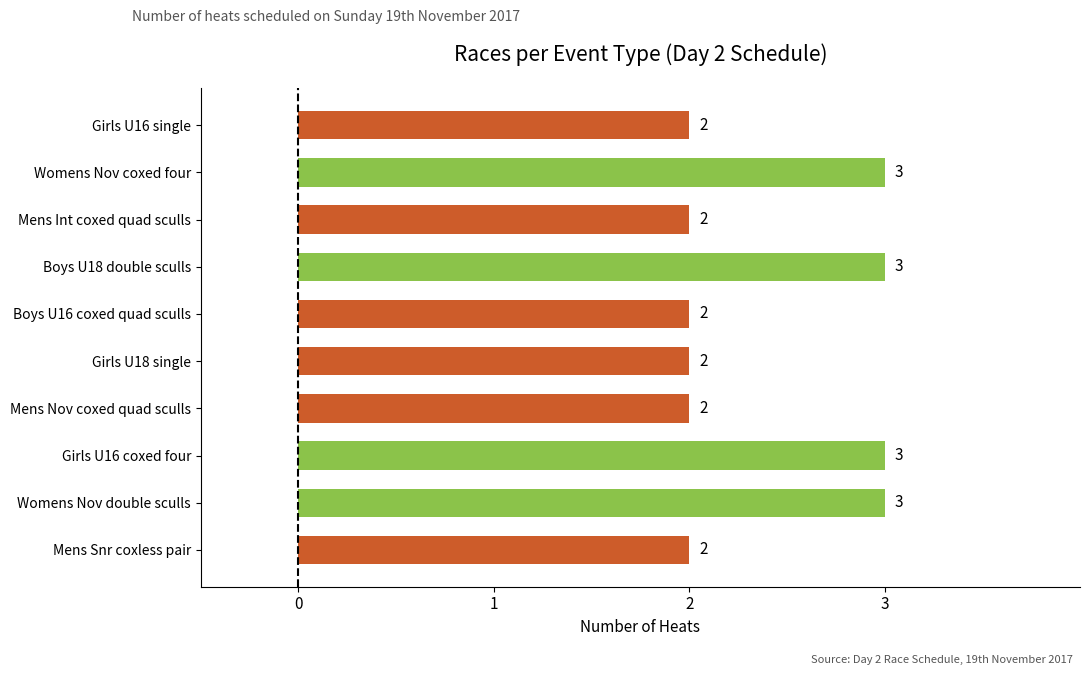

What is the average value?

2